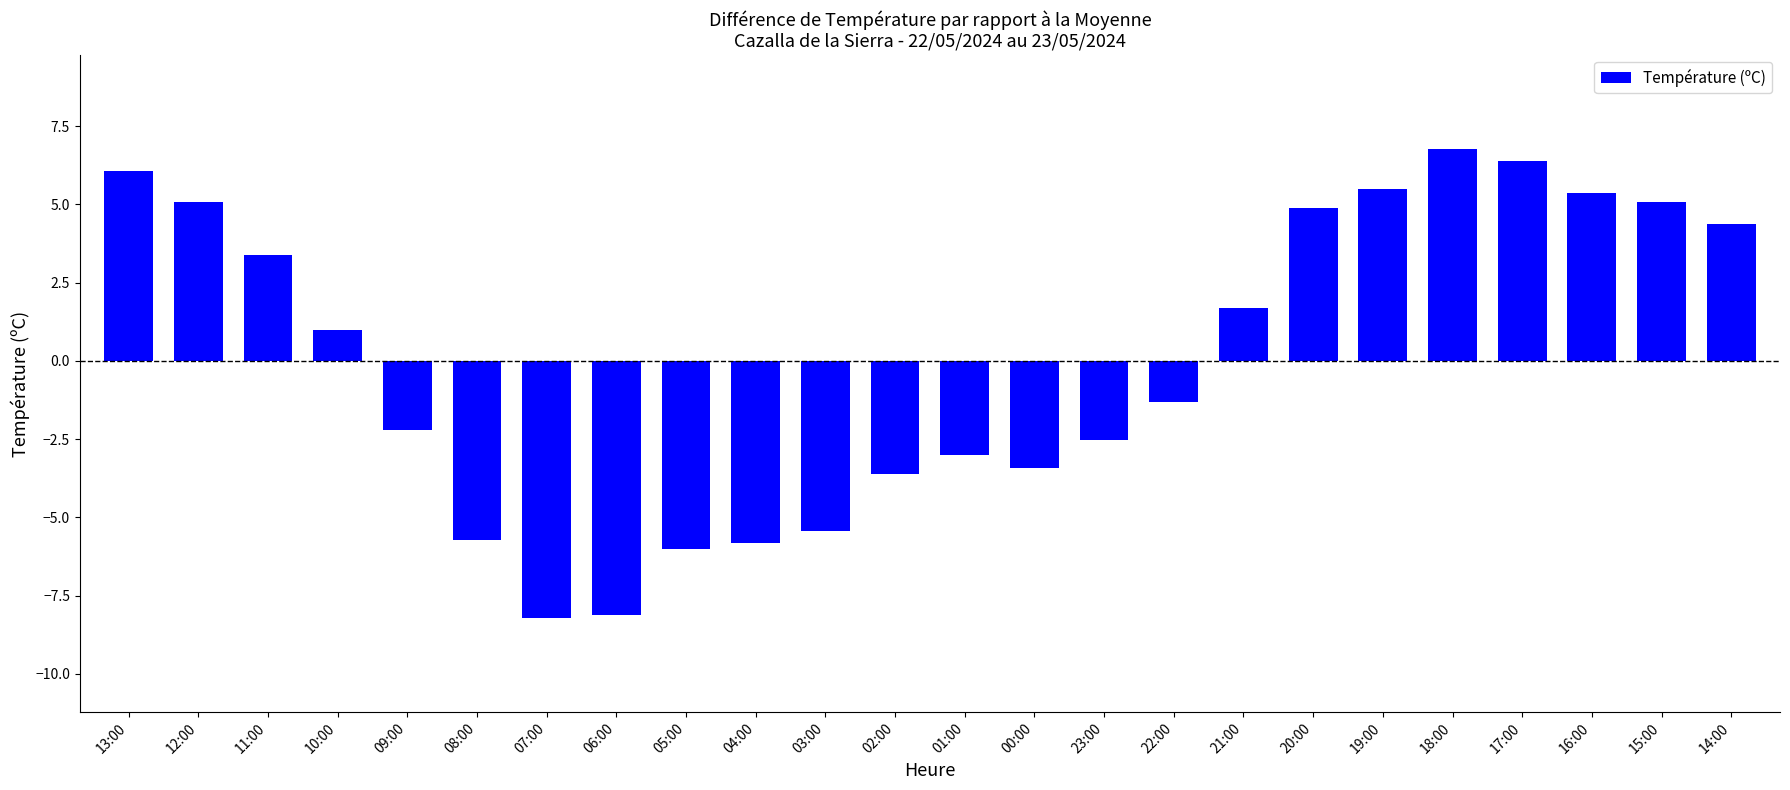

What position from the left is 04:00?

10